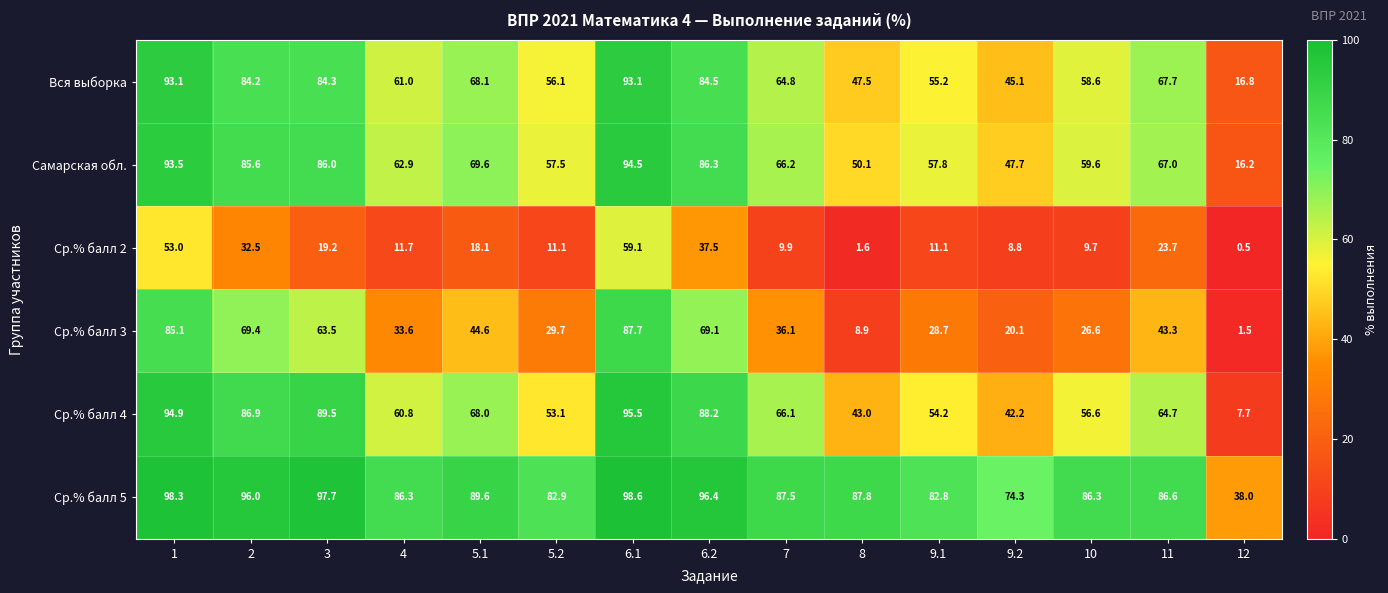

Read the Самарская обл. value at 7.

66.2